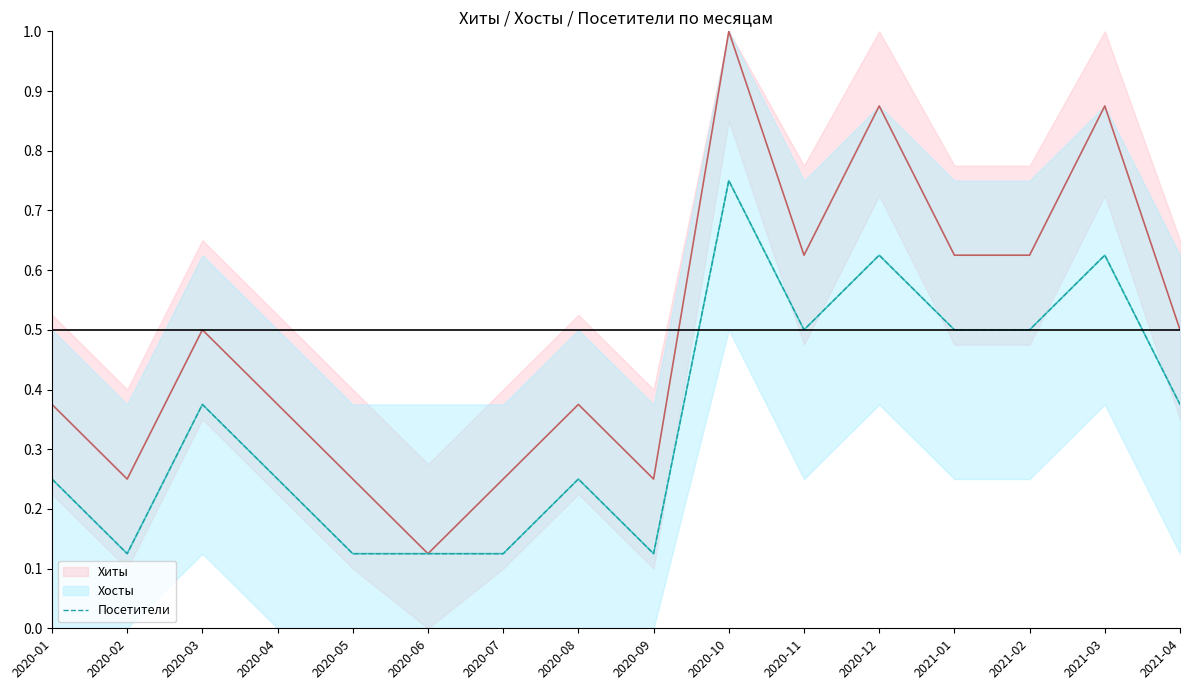

What is the label of the 14th point from the right?

2020-03